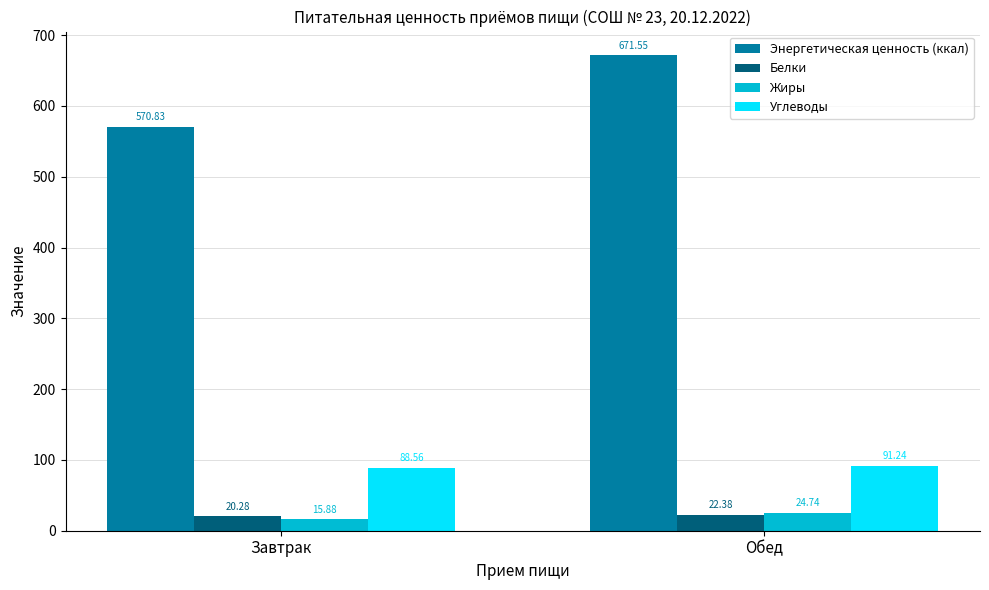

At which category does the chart reach its peak across all series?

Обед